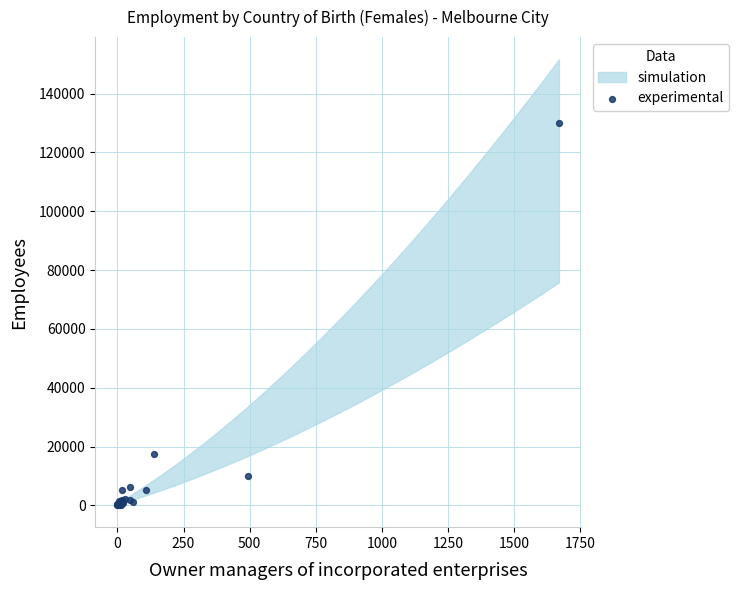

What Y value in the scatter plot is closest to 65108?

17363